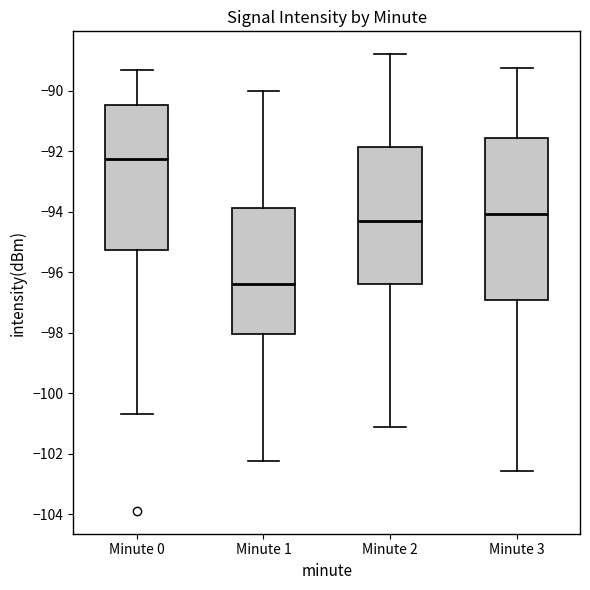

Which box is the tallest, from its lower edge to its upper edge?

Minute 3